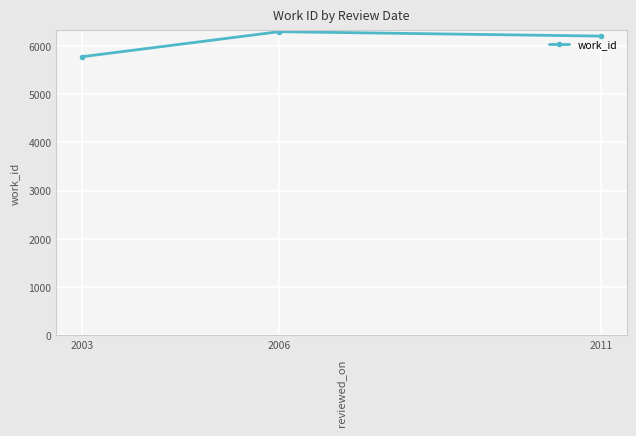

At which label does the data first exceed 6202?

2006